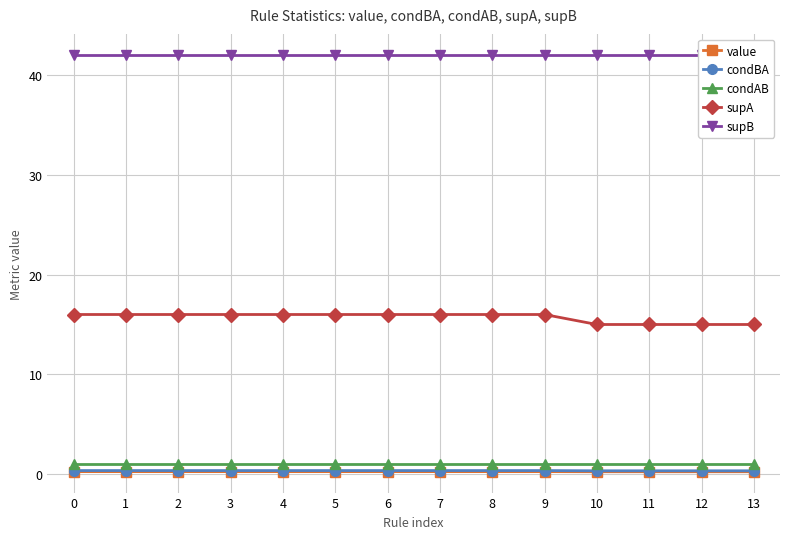

How many data points does each series have?

14